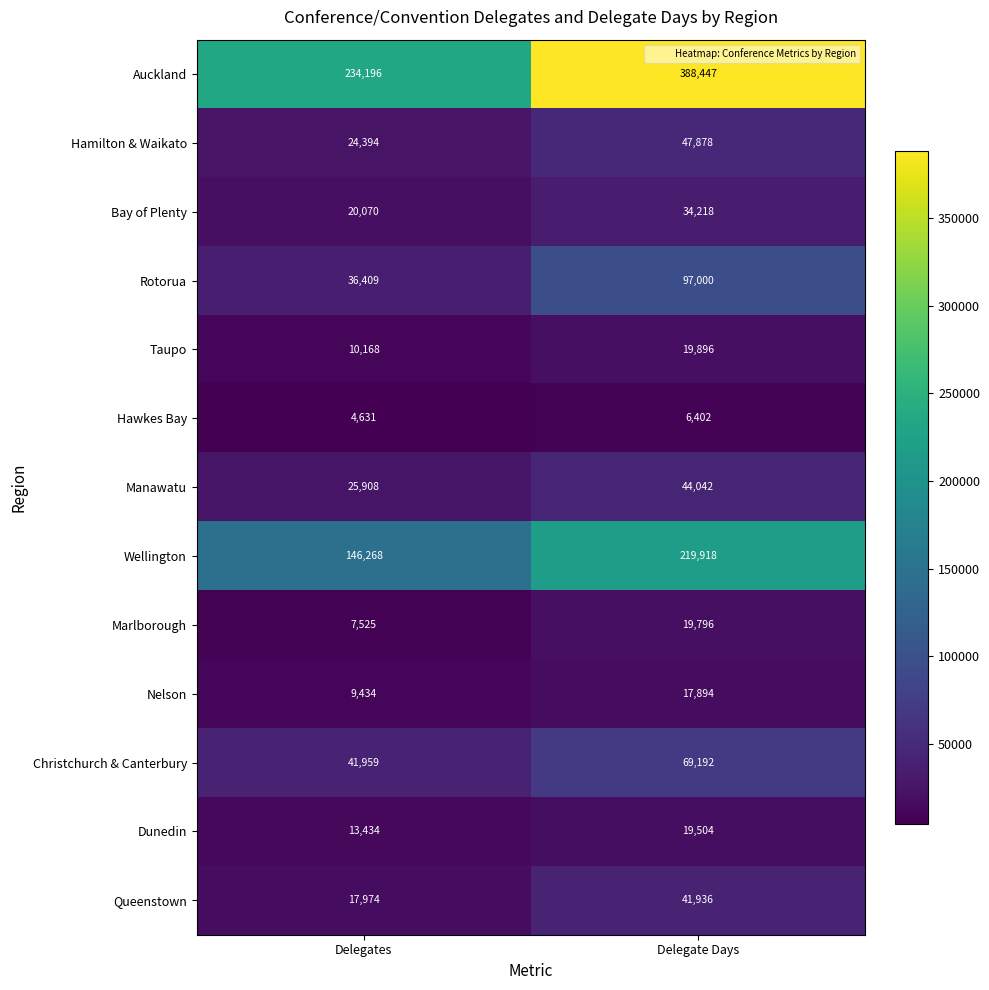

At which category is the sum across all series the highest?

Delegate Days